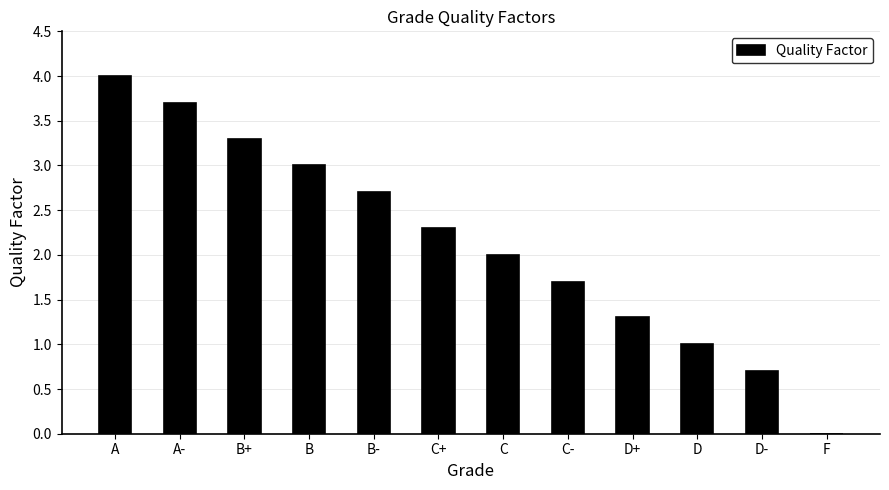

What is the sum of all values?

25.7